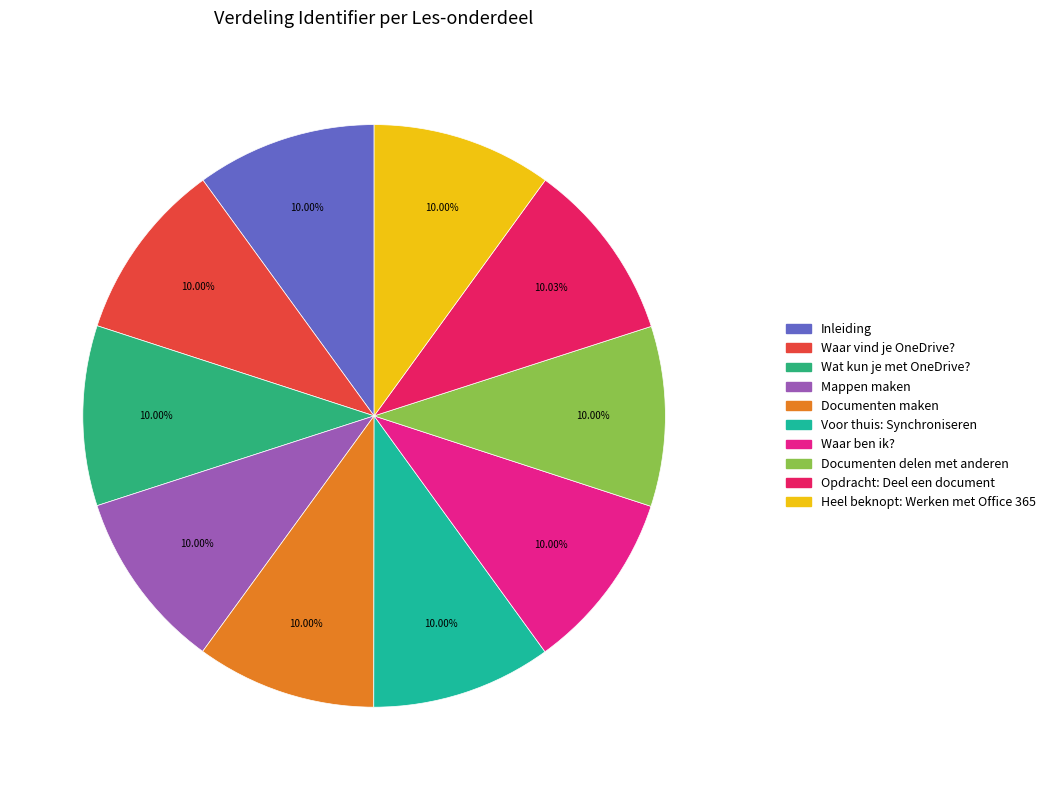

How many slices are in this pie chart?

10